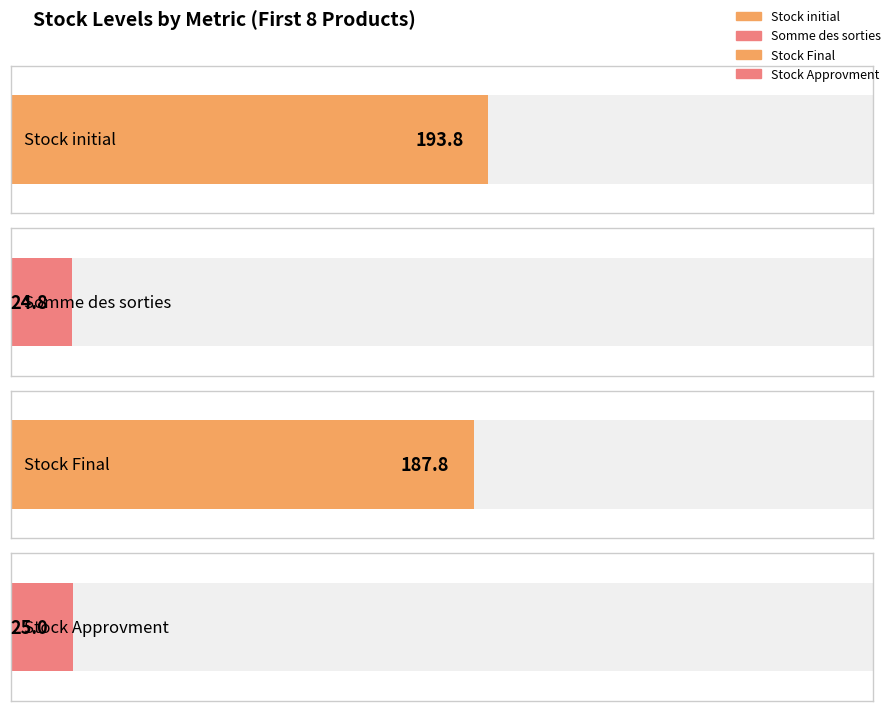

Is it true that Stock Final equals 1 at P0001?

False